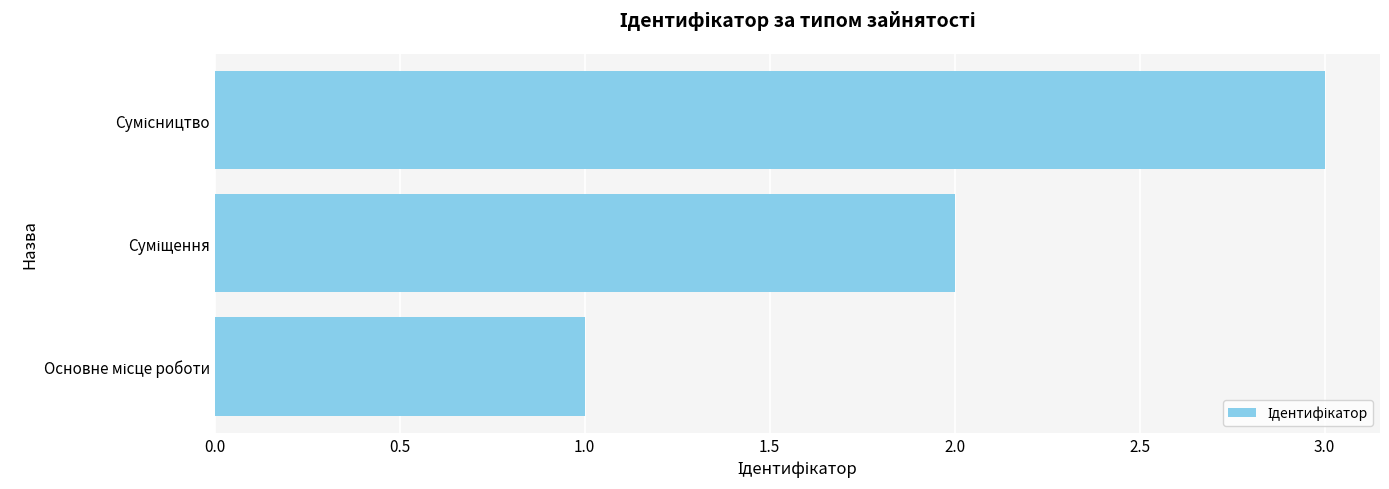

How many bars are there in total?

3